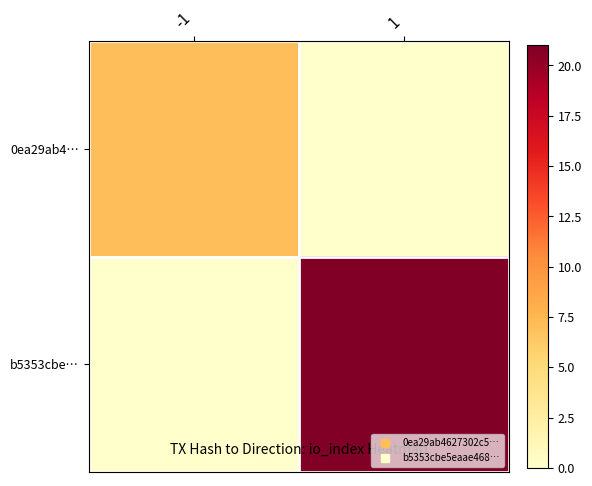

Reading left to right, what are all the values shown in this chart?

0ea29ab4…: -1=7	1=0
b5353cbe…: -1=0	1=21